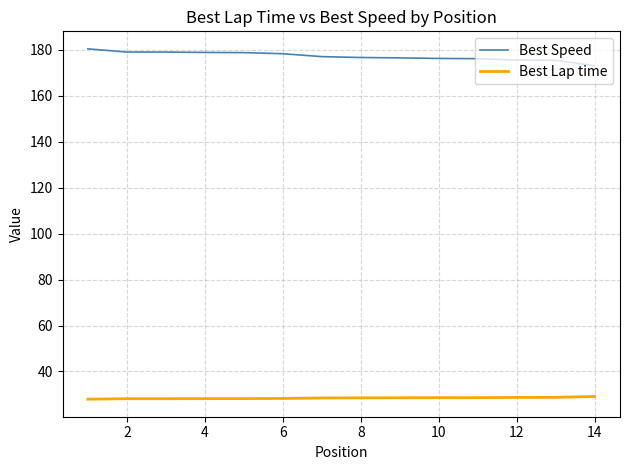

True or false: Best Speed and Best Lap time intersect in this chart.

False